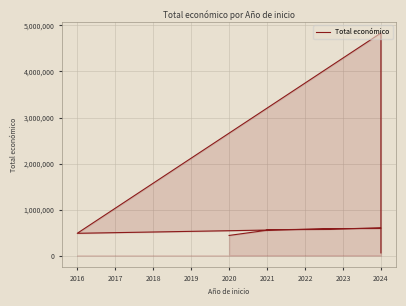

What is the difference between the second highest and minimum values?

538609